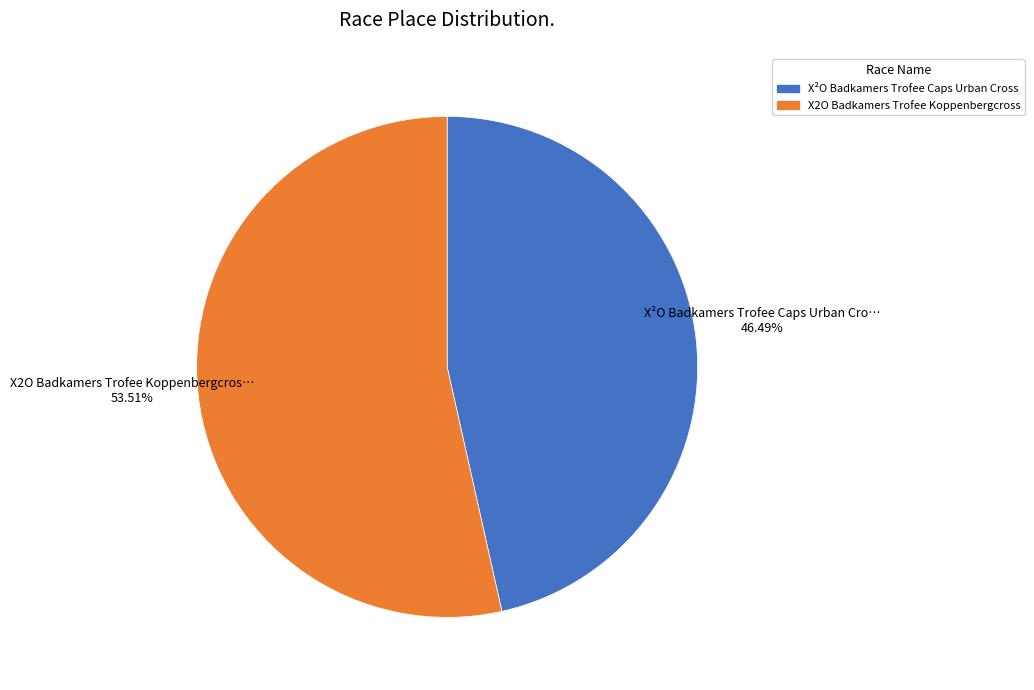

To the nearest percent, what portion does X2O Badkamers Trofee Koppenbergcross represent?

54%